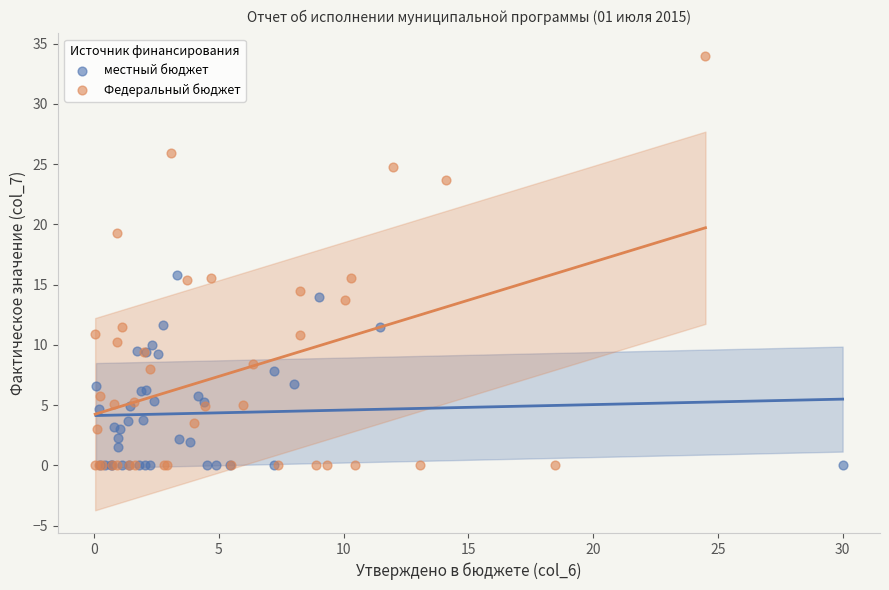

Which series contains the highest Y value?

Федеральный бюджет